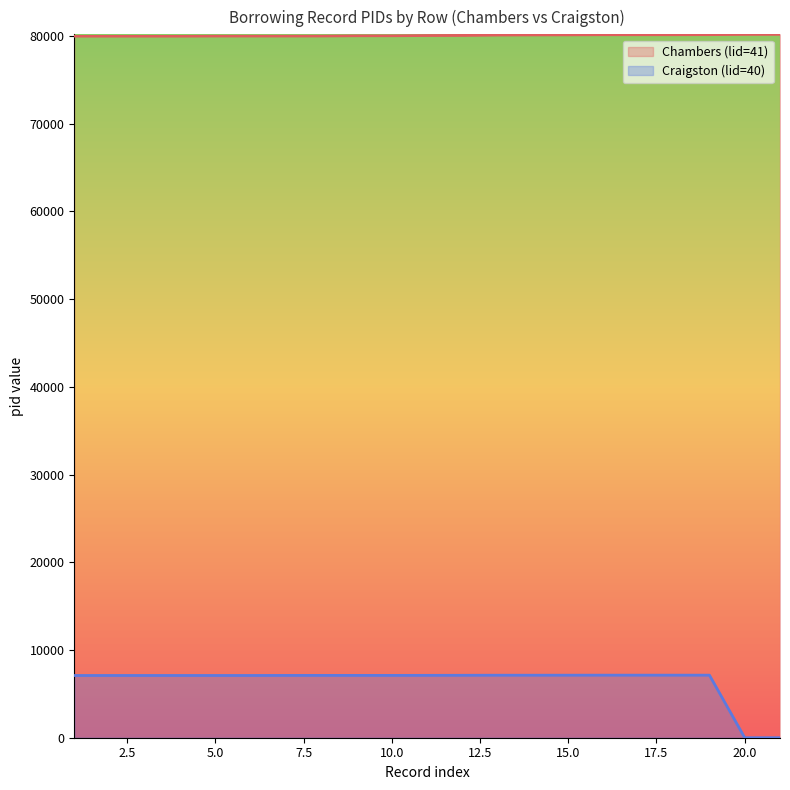

Is it true that Craigston (lid=40) equals 2490 at 14?

False